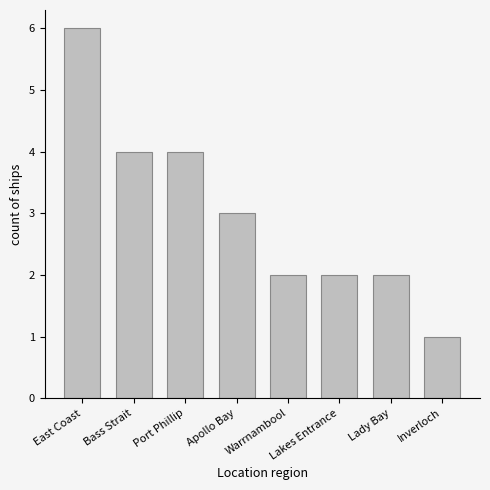

Which category has the highest value across all series?

East Coast